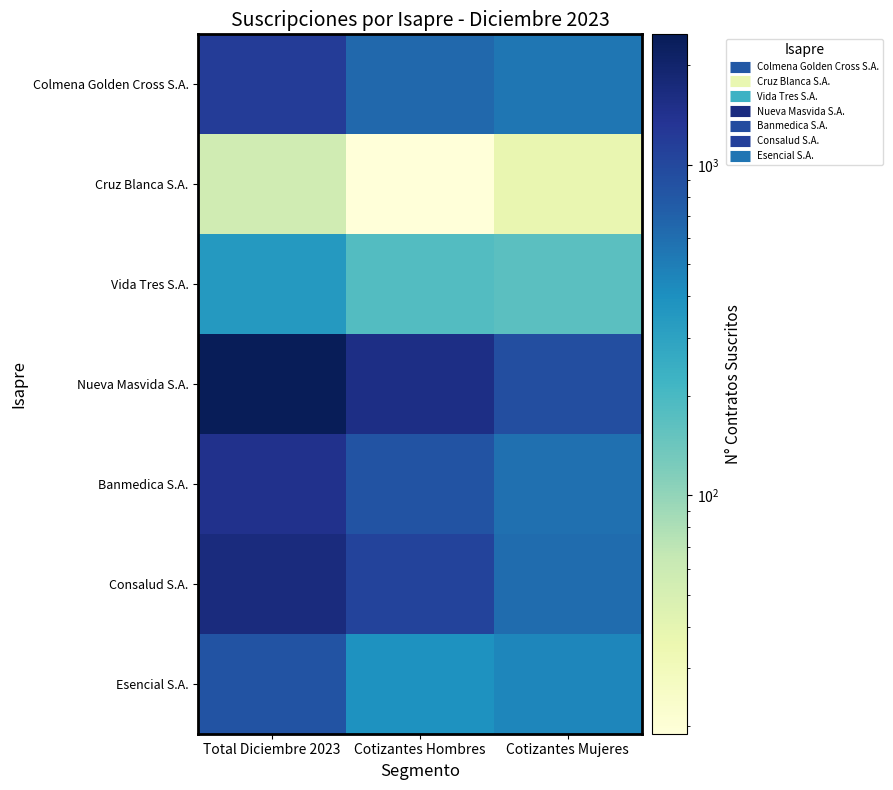

Which series has the largest range (max minus min)?

Nueva Masvida S.A.